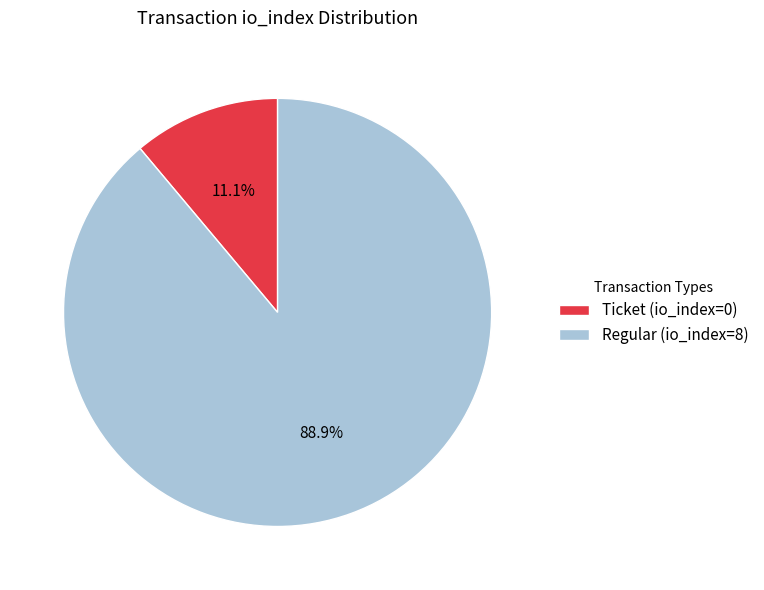

What percentage is the Regular (io_index=8) slice, to the nearest percent?

89%